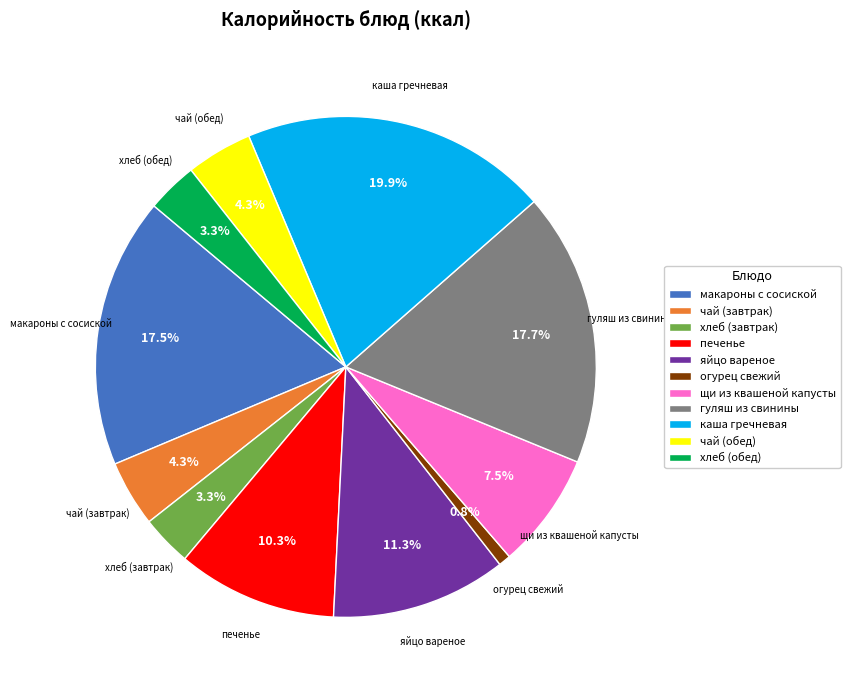

What is the smallest slice in the pie chart?

огурец свежий